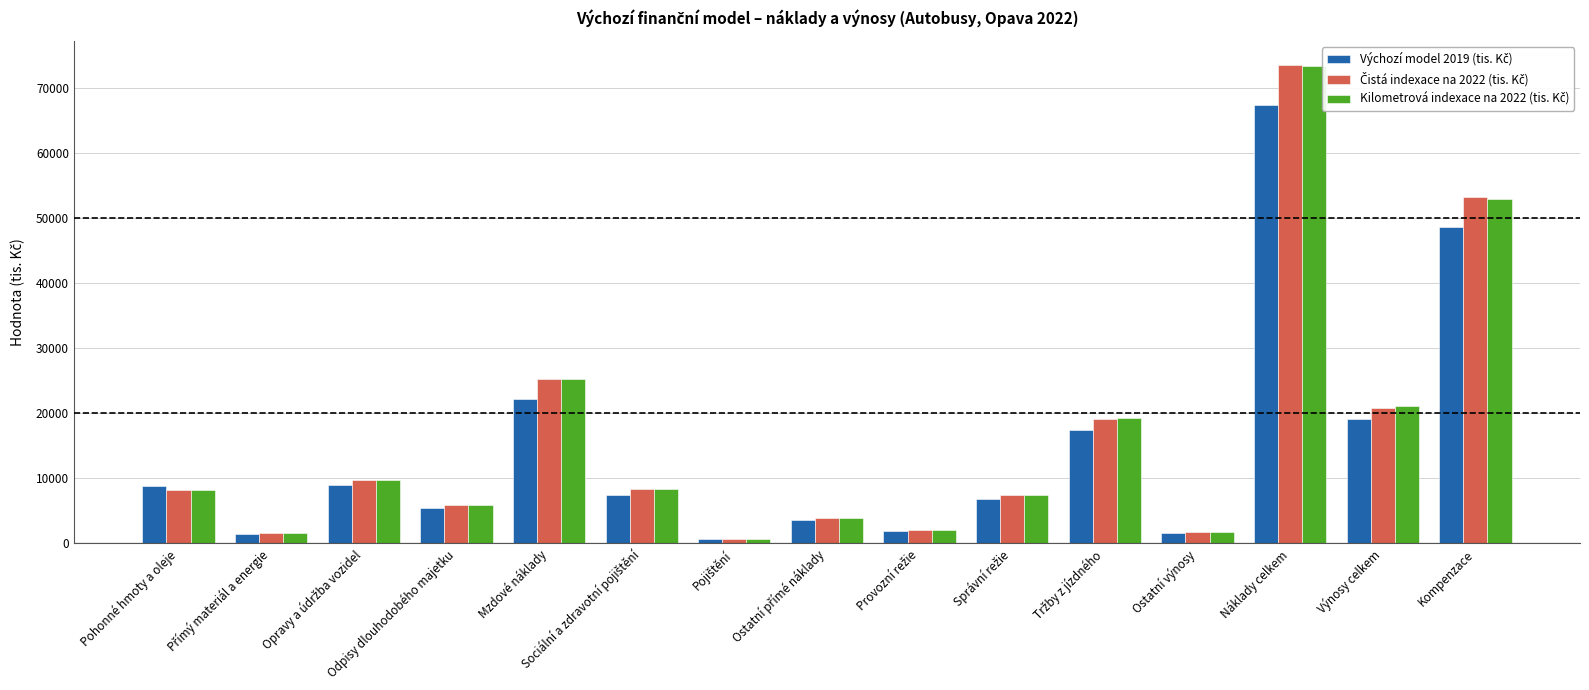

What is the total value across all series at Pohonné hmoty a oleje?

25070.8